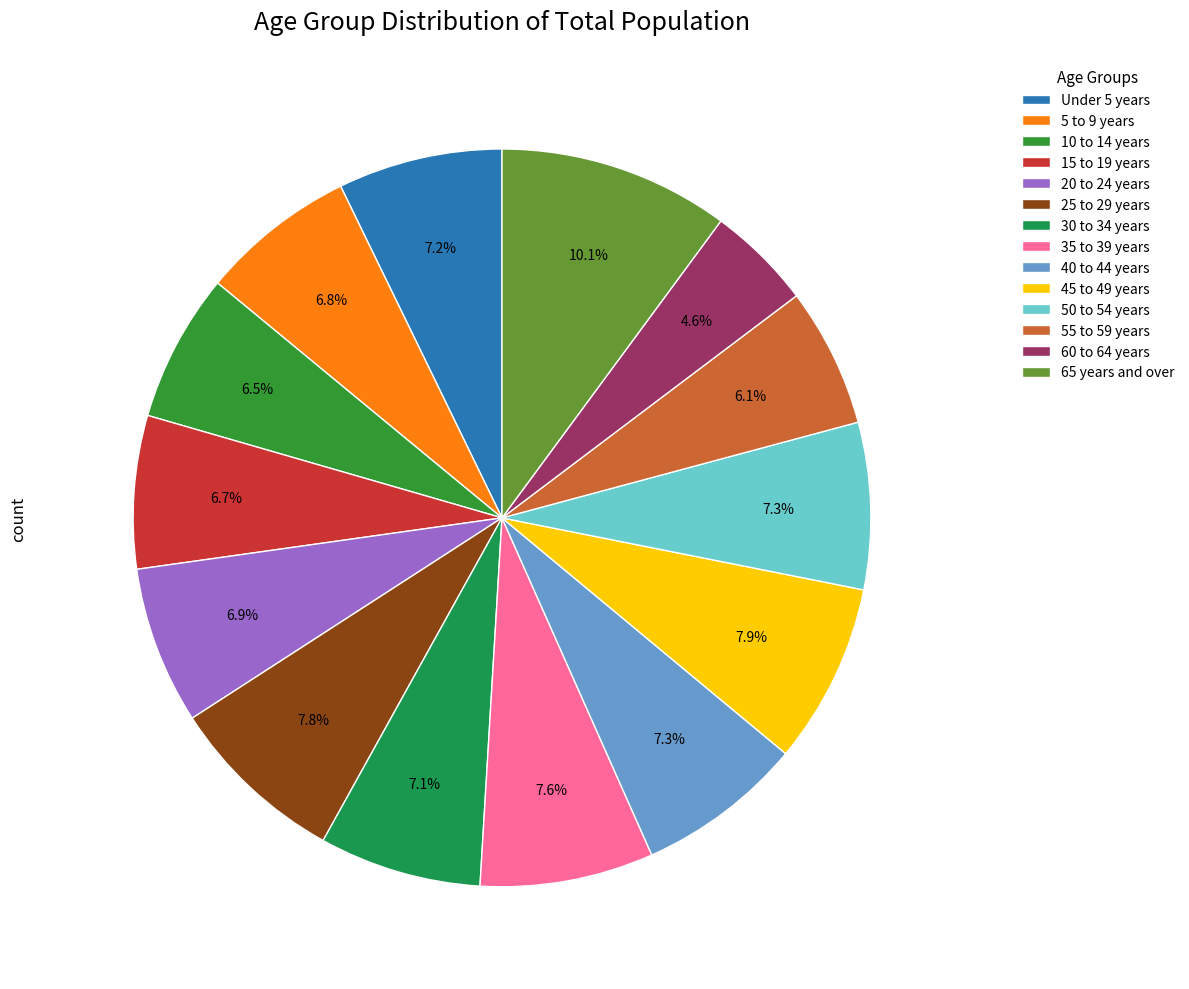

How many slices are in this pie chart?

14